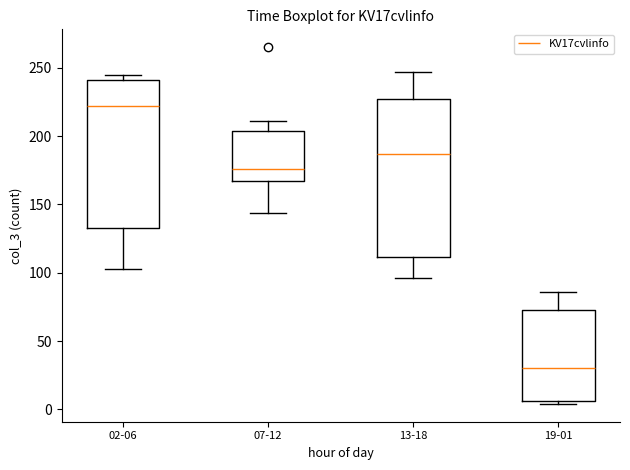

Reading left to right, read every box against the y-axis: the position of its median line, the range the box covers, and the ends of its whiskers. The values are not printed on the chart, so give them approximately, as read against the axis.

02-06: median 220, box 135 to 240, whiskers 105 to 245
07-12: median 175, box 165 to 205, whiskers 145 to 210
13-18: median 185, box 110 to 225, whiskers 95 to 245
19-01: median 30, box 5 to 75, whiskers 5 (just below the box's lower edge) to 85